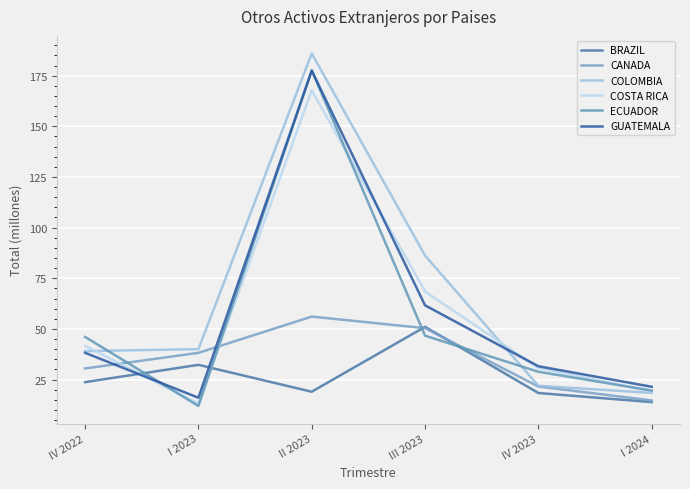

Which category has the lowest value across all series?

I 2023